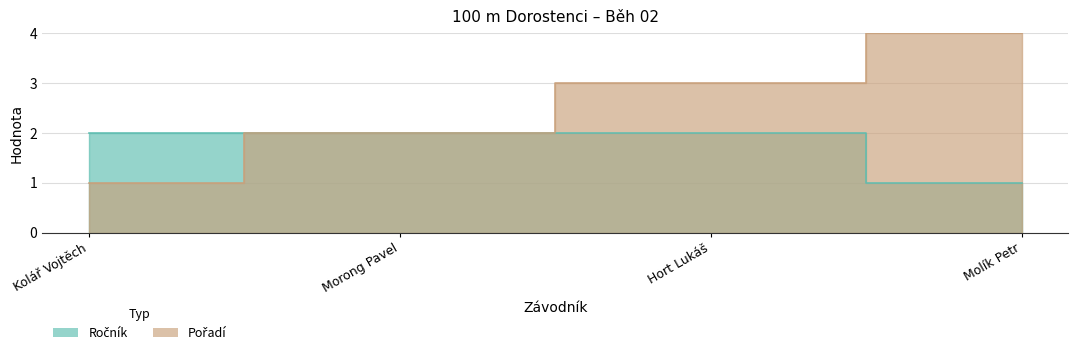

Rank the series by their maximum value, from highest to lowest.

Pořadí, Ročník